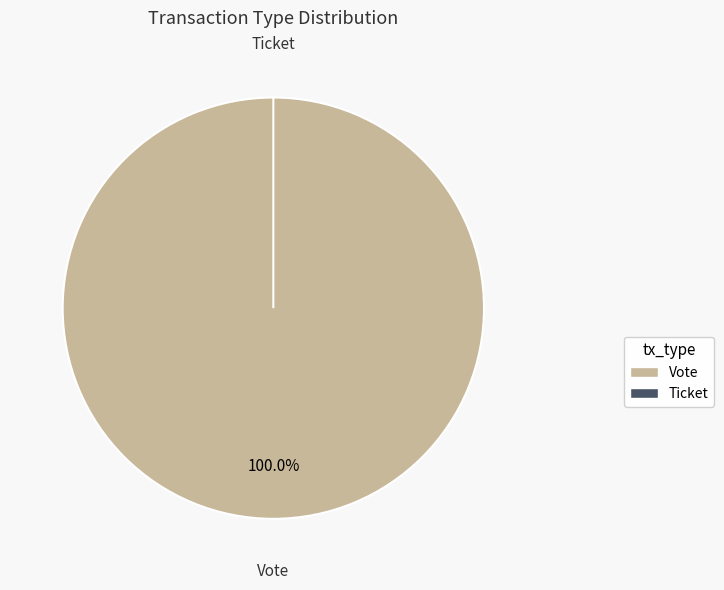

Count the number of slices in the pie.

2